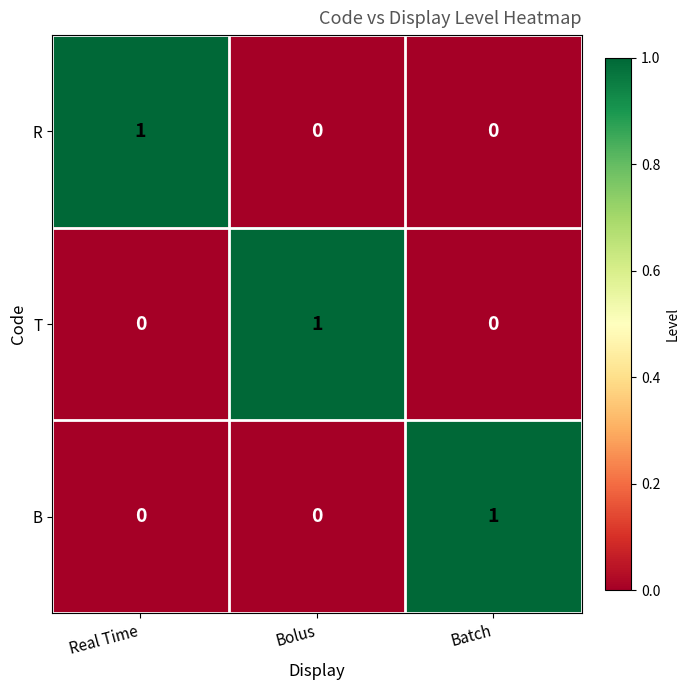

Reading right to left, list all the values displayed in this chart.

R: Batch=0	Bolus=0	Real Time=1
T: Batch=0	Bolus=1	Real Time=0
B: Batch=1	Bolus=0	Real Time=0